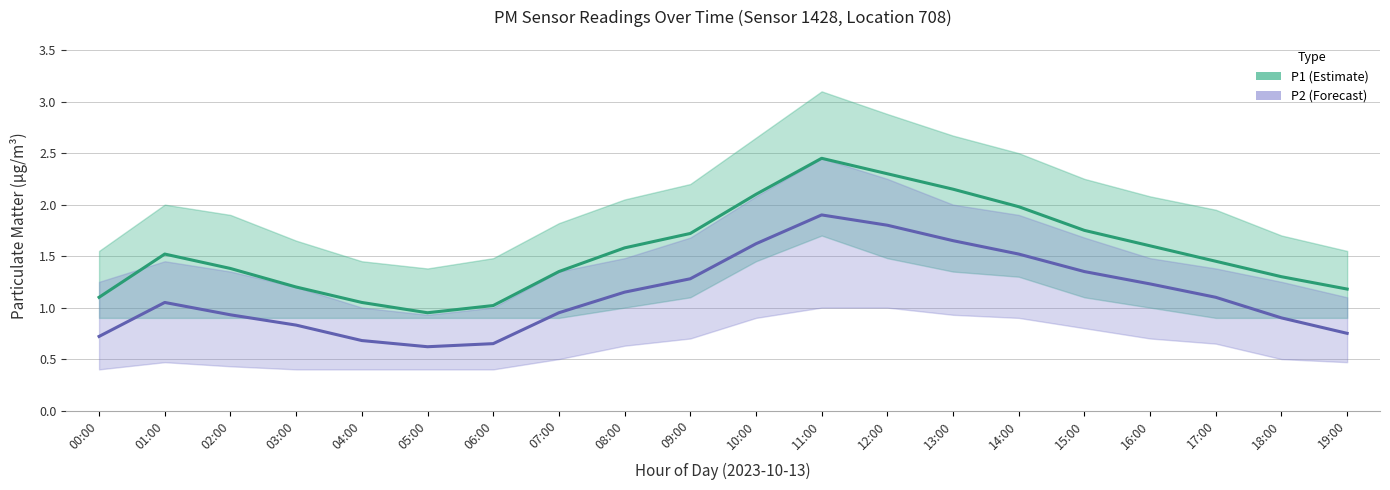

Rank the series at 01:00 from lowest to highest value.

P2 Forecast, P1 Estimate